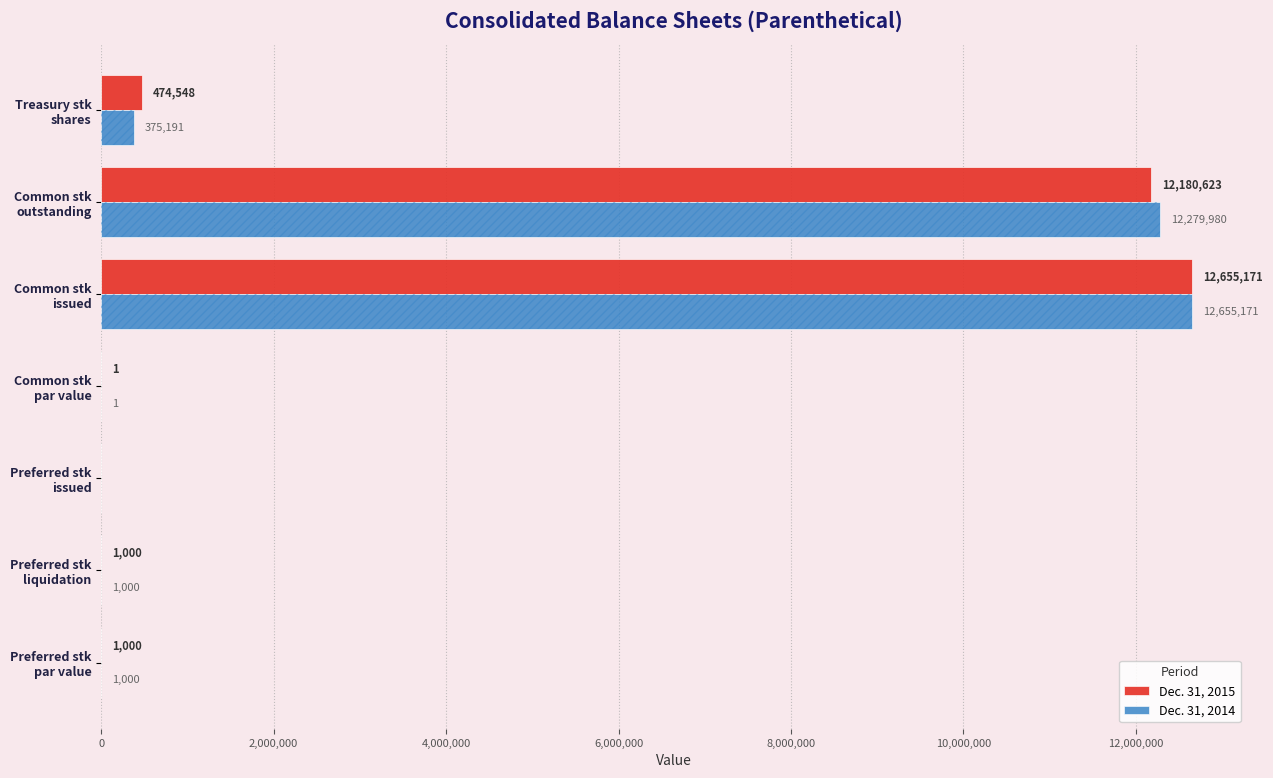

What is the difference between the maximum and second lowest values in the Dec. 31, 2015 series?

12655170